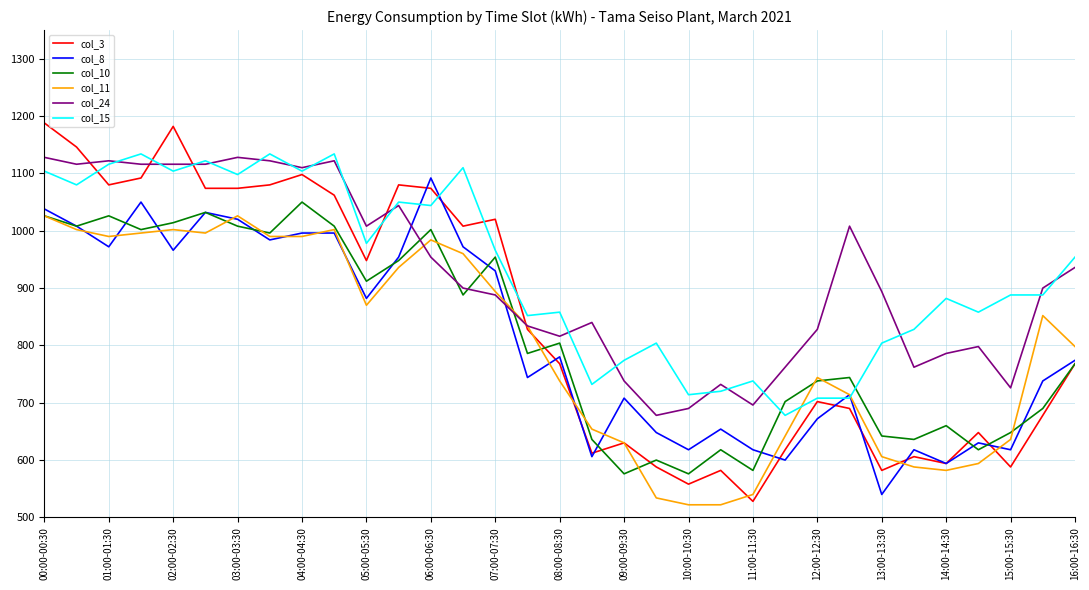

Does the chart display data point markers on the line(s)?

No